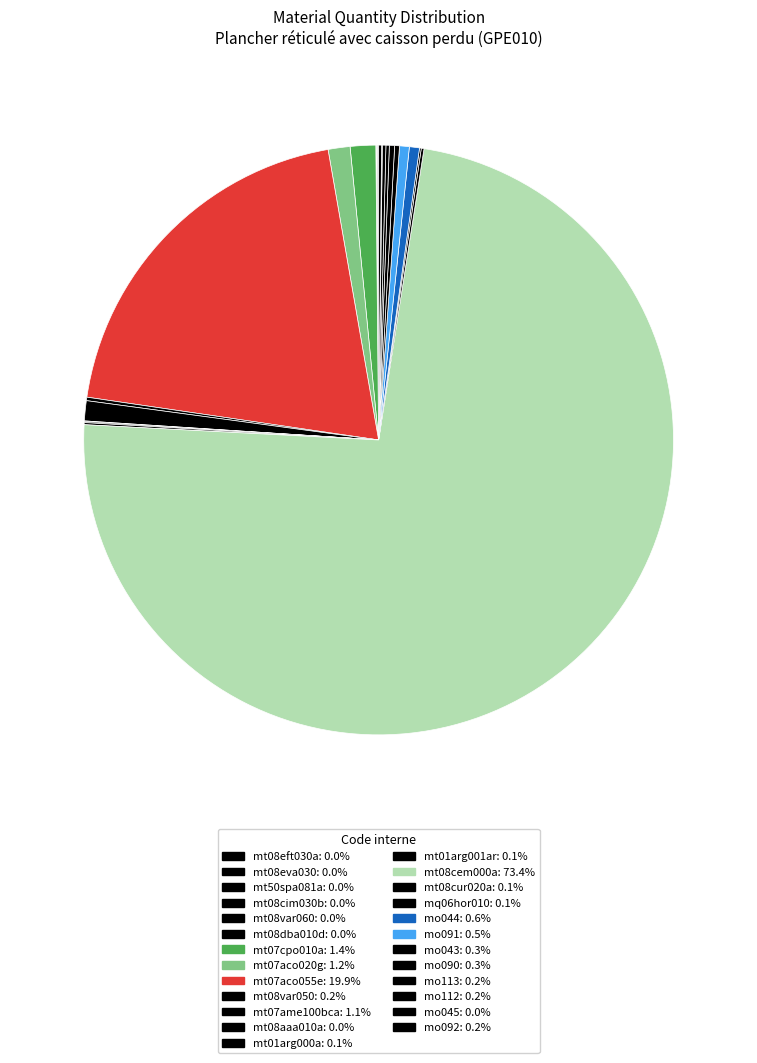

To the nearest percent, what percentage of the pie is mo044?

1%